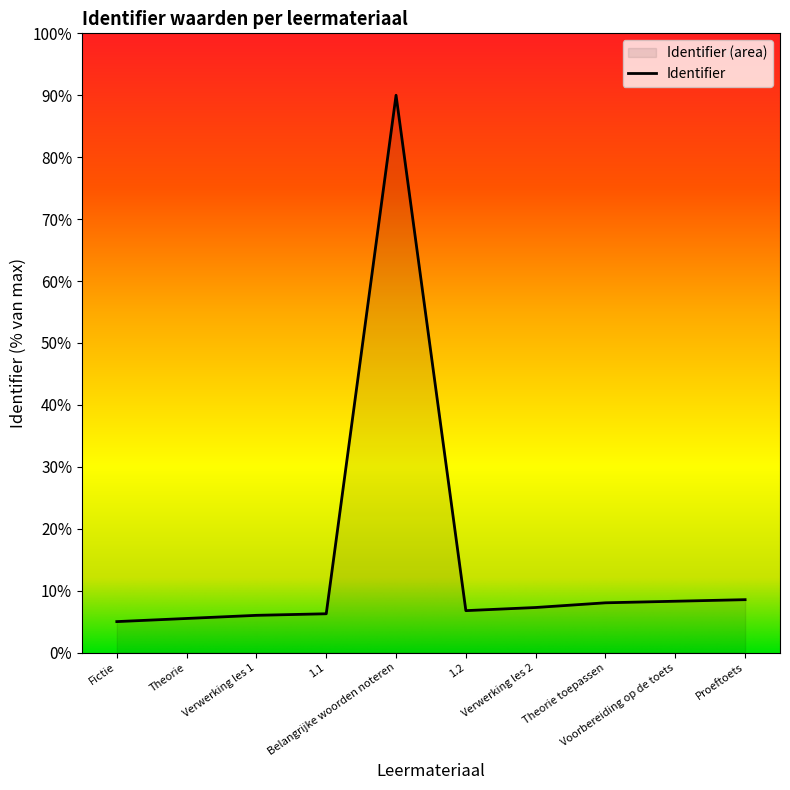

How many values exceed 7?

5